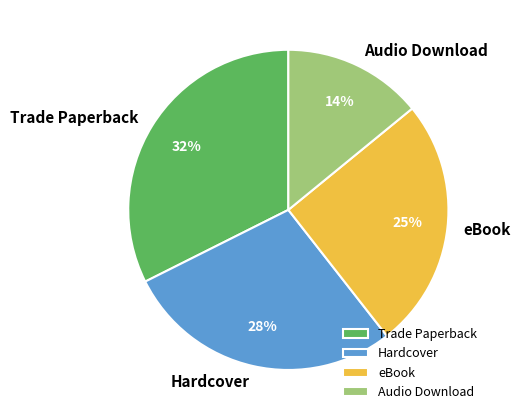

Which slice is the smallest?

Audio Download